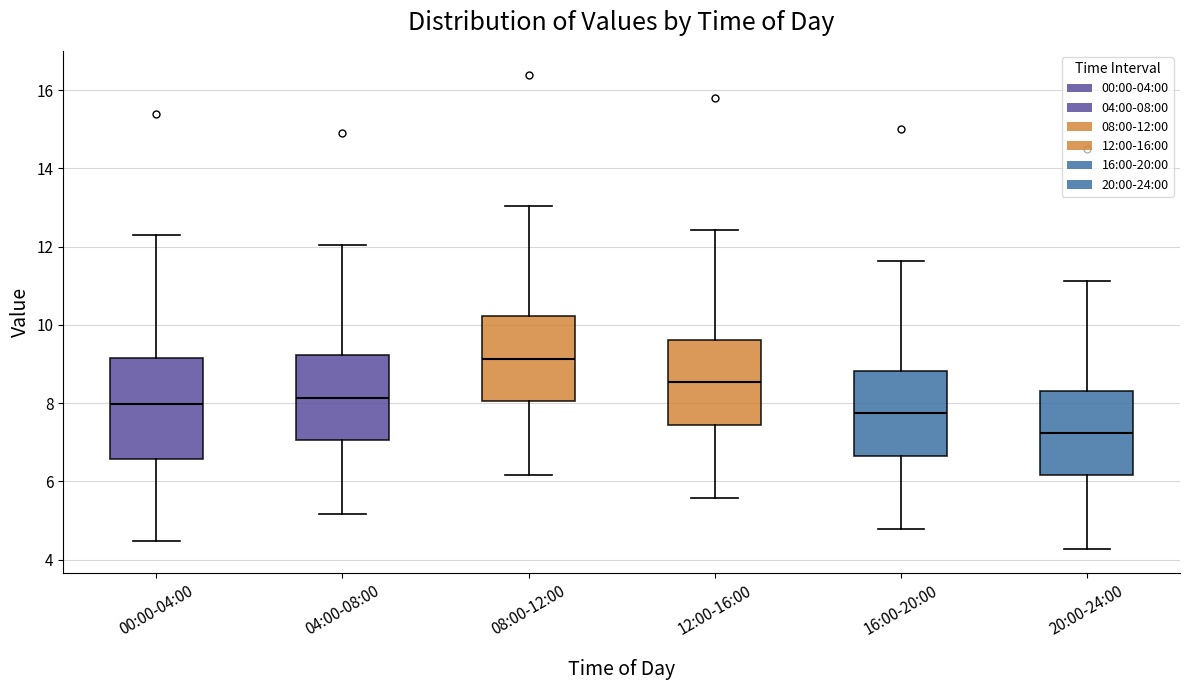

Which box's median line is the highest?

08:00-12:00